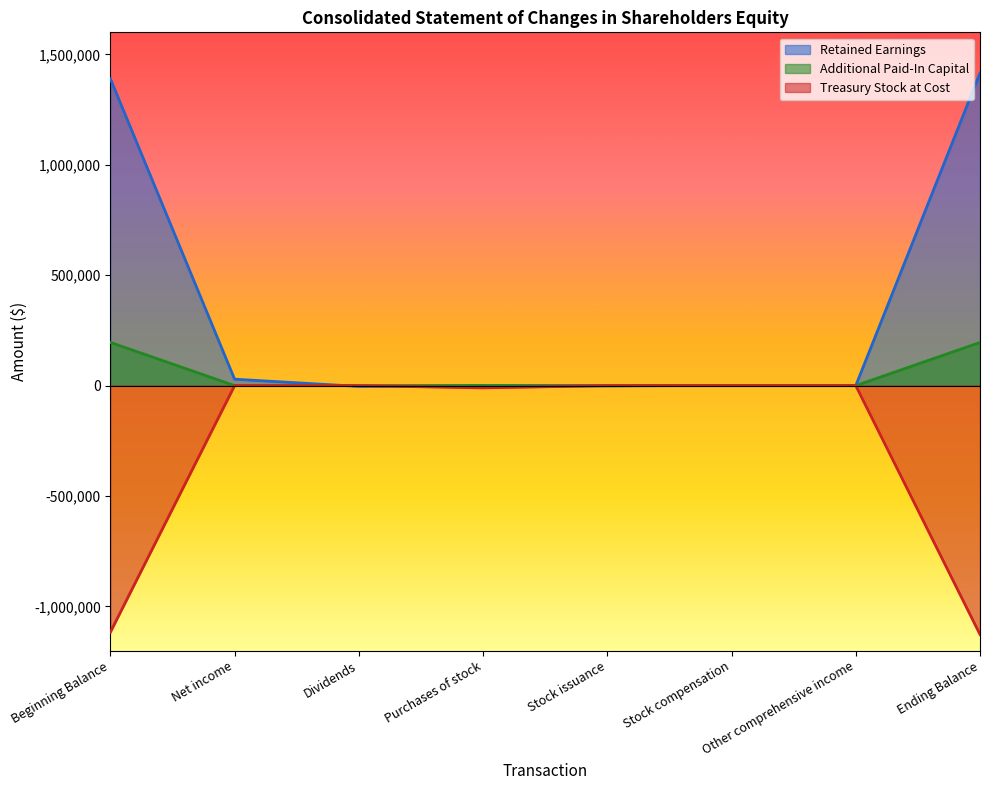

What is the label of the 6th point from the left?

Stock compensation